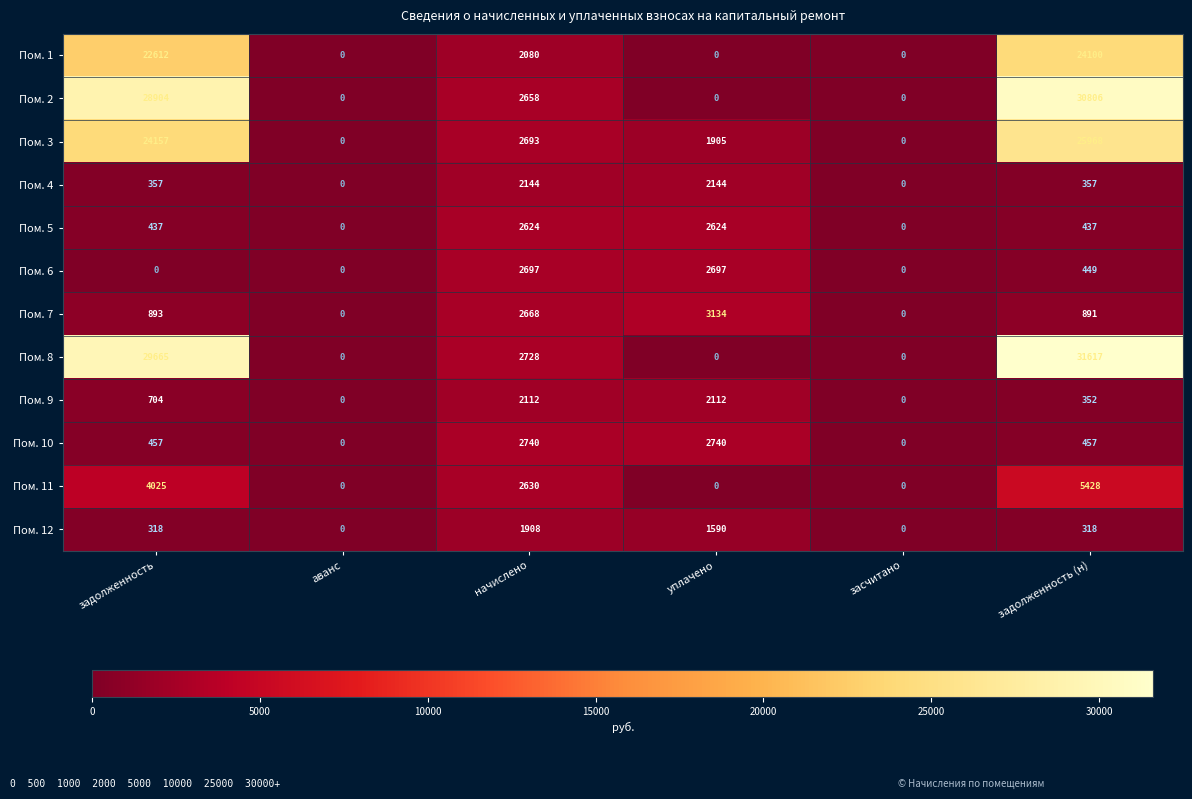

The Пом. 6 series shows 0 at засчитано. True or false?

True